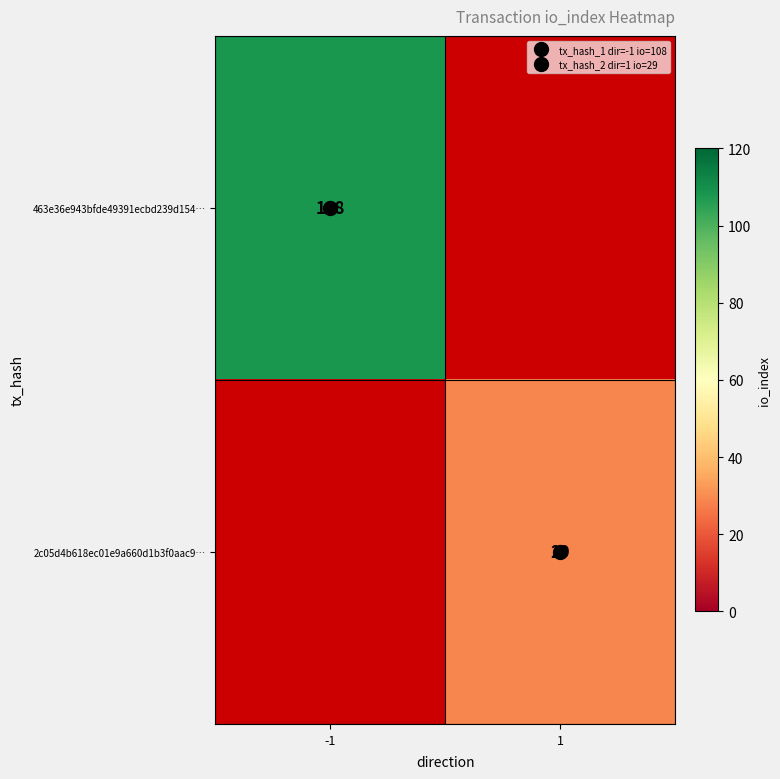

What is the sum of the 463e36e943bfde49391ecbd239d154… values at 1 and -1?

108